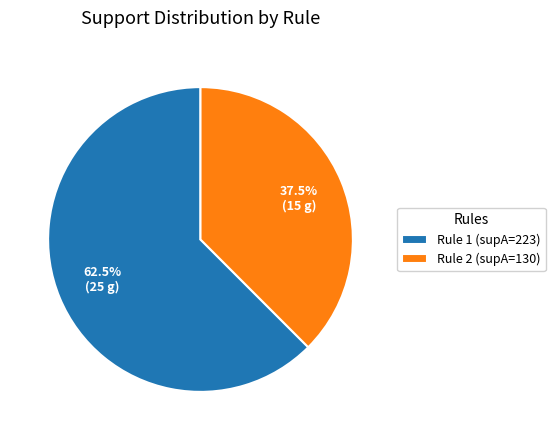

What is the ratio of the value at Rule 2 (supA=130) to the value at Rule 1 (supA=223)?

0.6